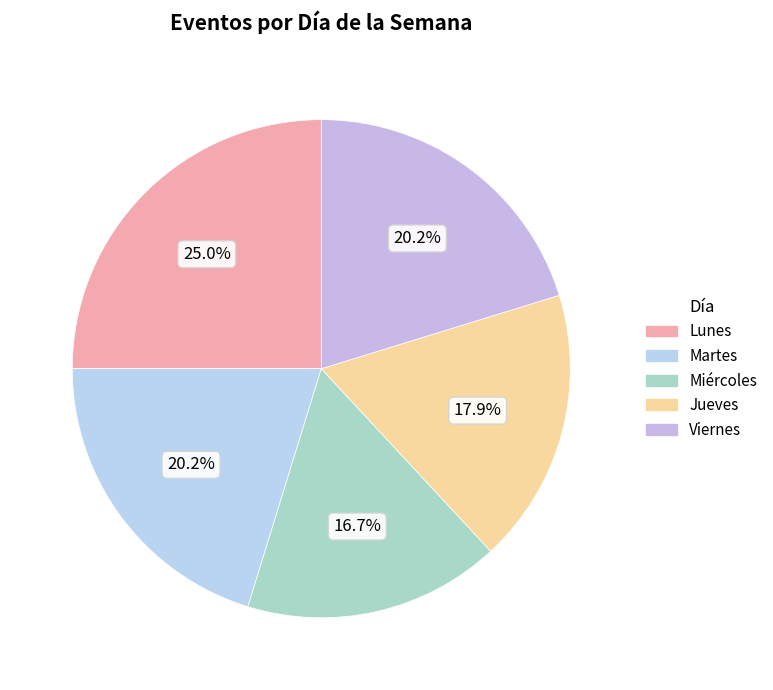

To the nearest percent, what percentage of the pie is Miércoles?

17%